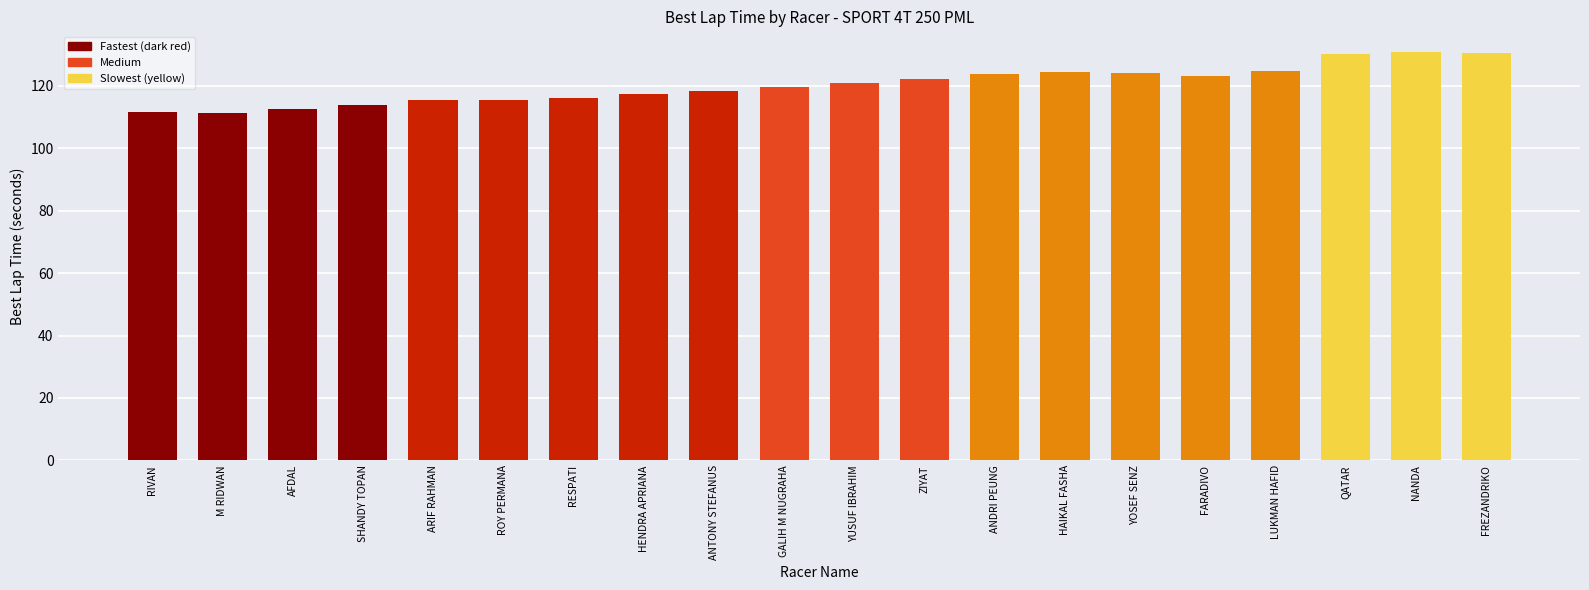

Is it true that the value at HENDRA APRIANA is 117.5?

True